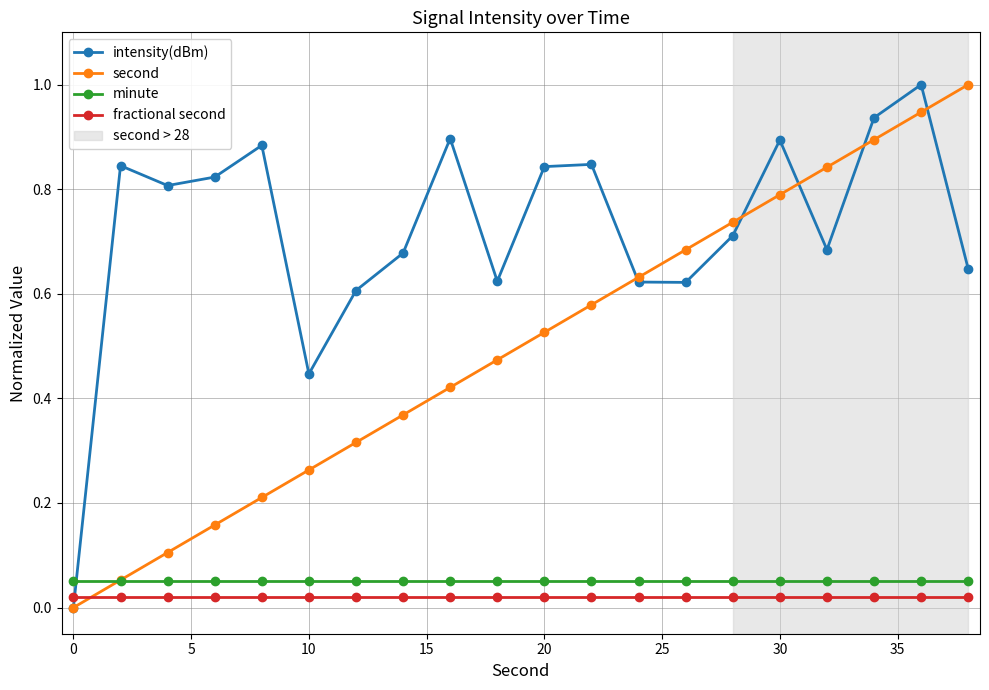

True or false: second has more than 1 interior local peaks.

False